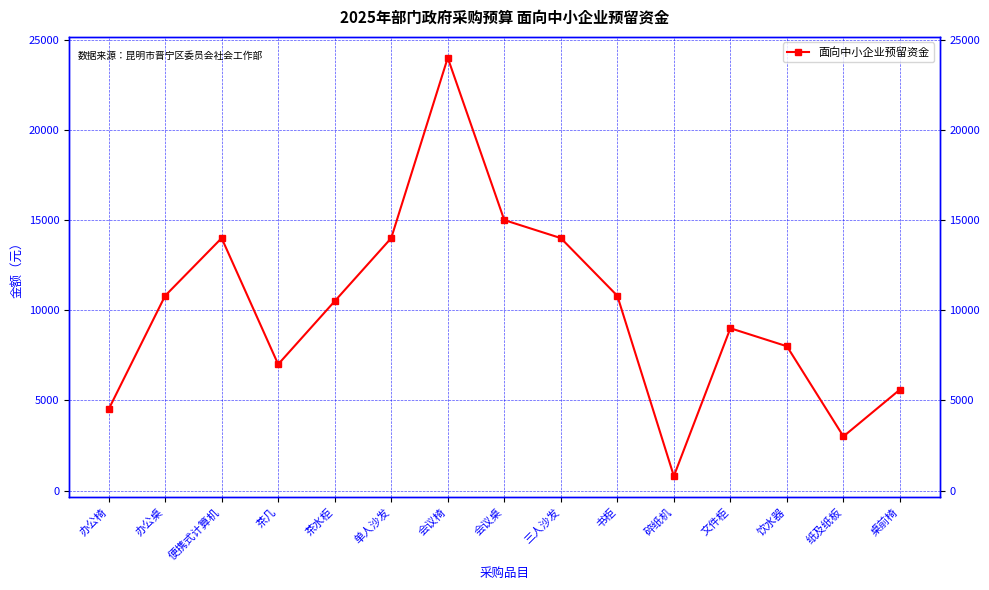

Reading right to left, transcribe all the data shown in this chart.

桌前椅=5600	纸及纸板=3000	饮水器=8000	文件柜=9000	碎纸机=800	书柜=10800	三人沙发=14000	会议桌=15000	会议椅=24000	单人沙发=14000	茶水柜=10500	茶几=7000	便携式计算机=14000	办公桌=10800	办公椅=4500